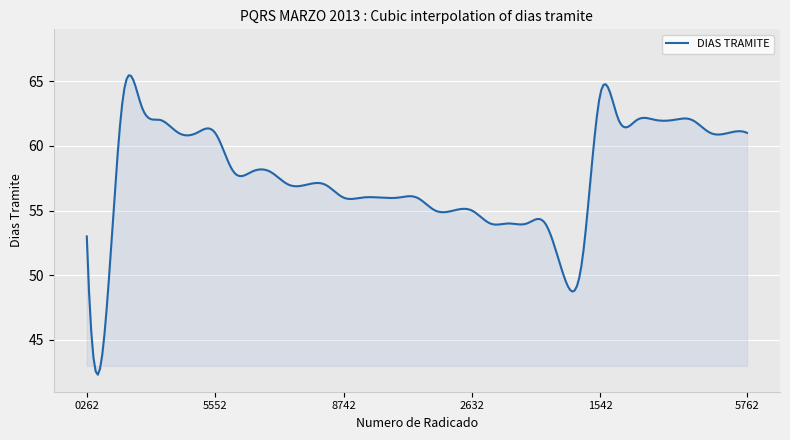

What is the maximum value shown in the chart?

65.4